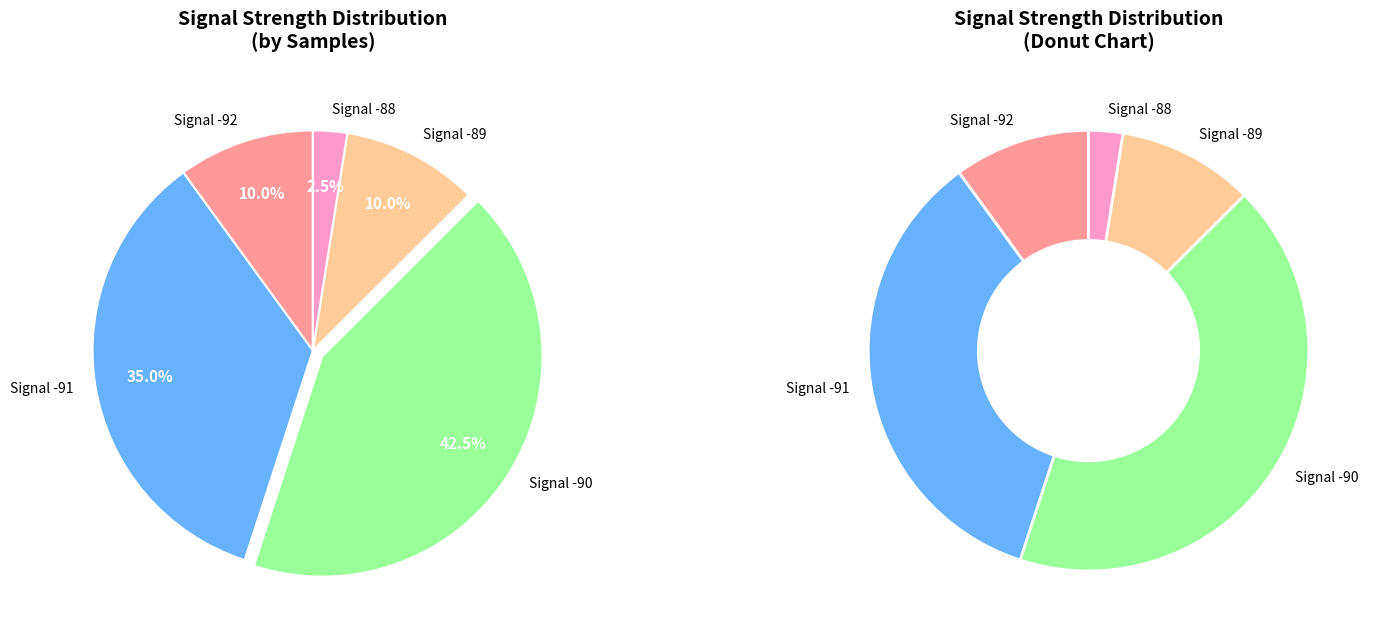

Is there any slice that represents more than half of the pie?

No